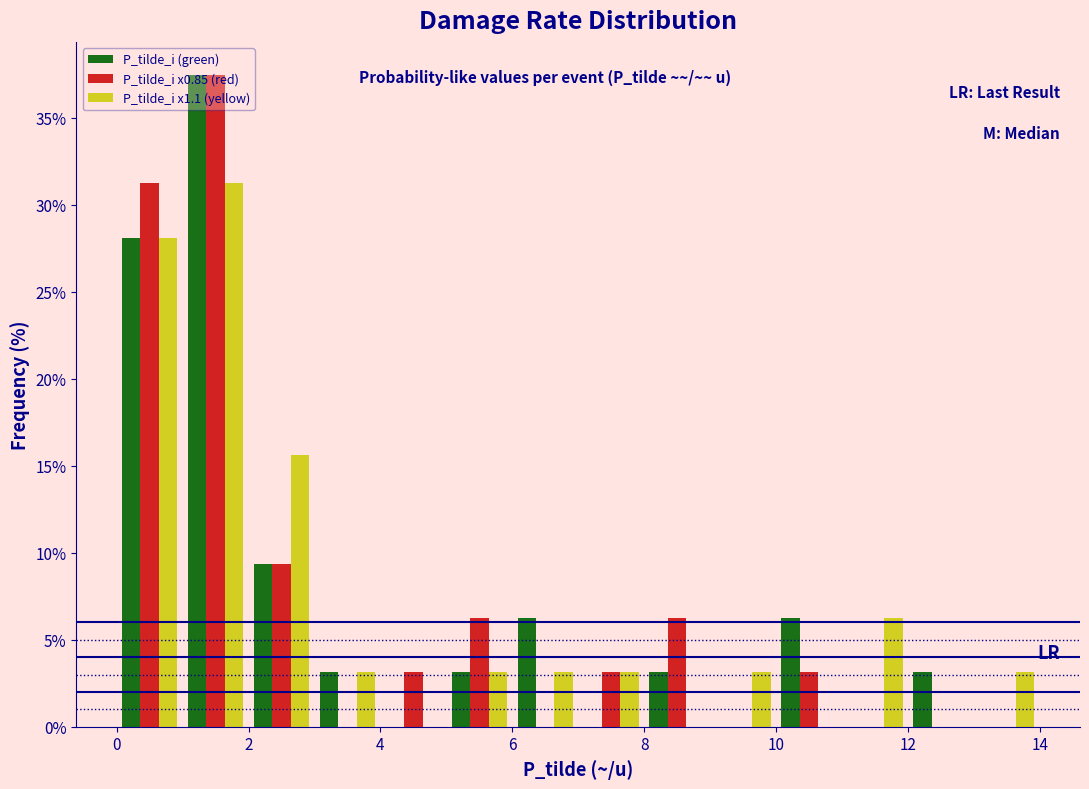

What is the height of the P_tilde_i x1.1 (yellow) bar covering 2 to 3 on the x-axis? The values are not printed on the chart, so give them approximately, as read against the axis.

15.5